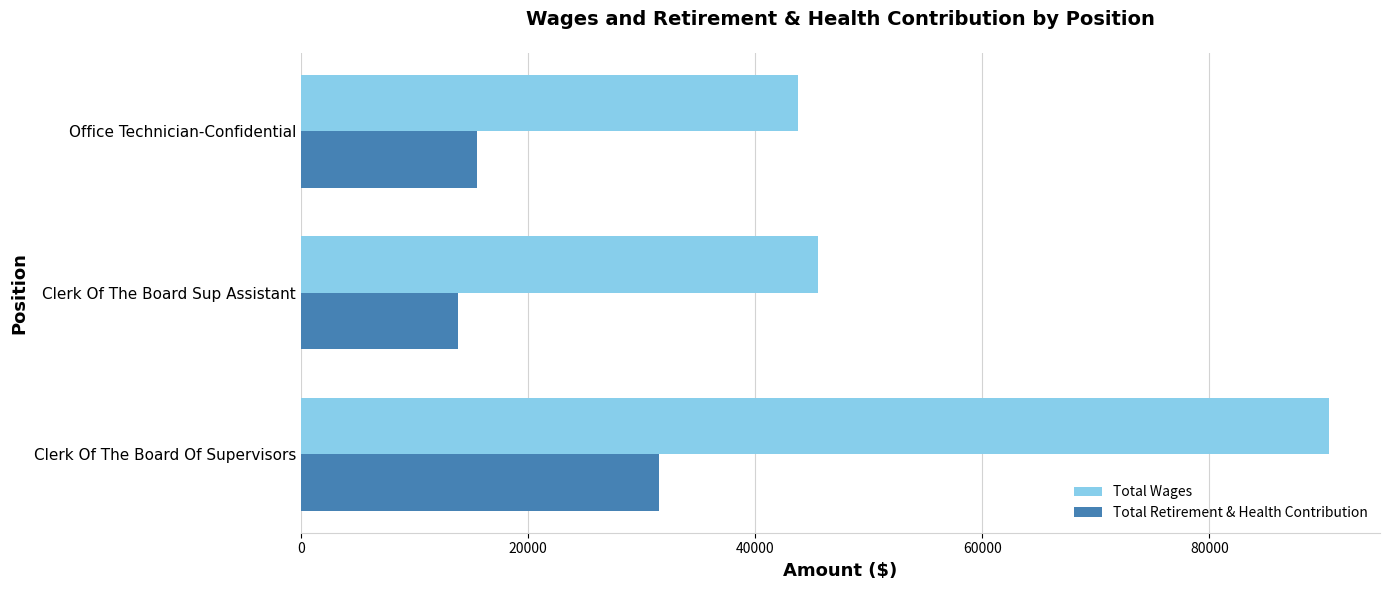

What is the average value of the Total Retirement & Health Contribution series?

20300